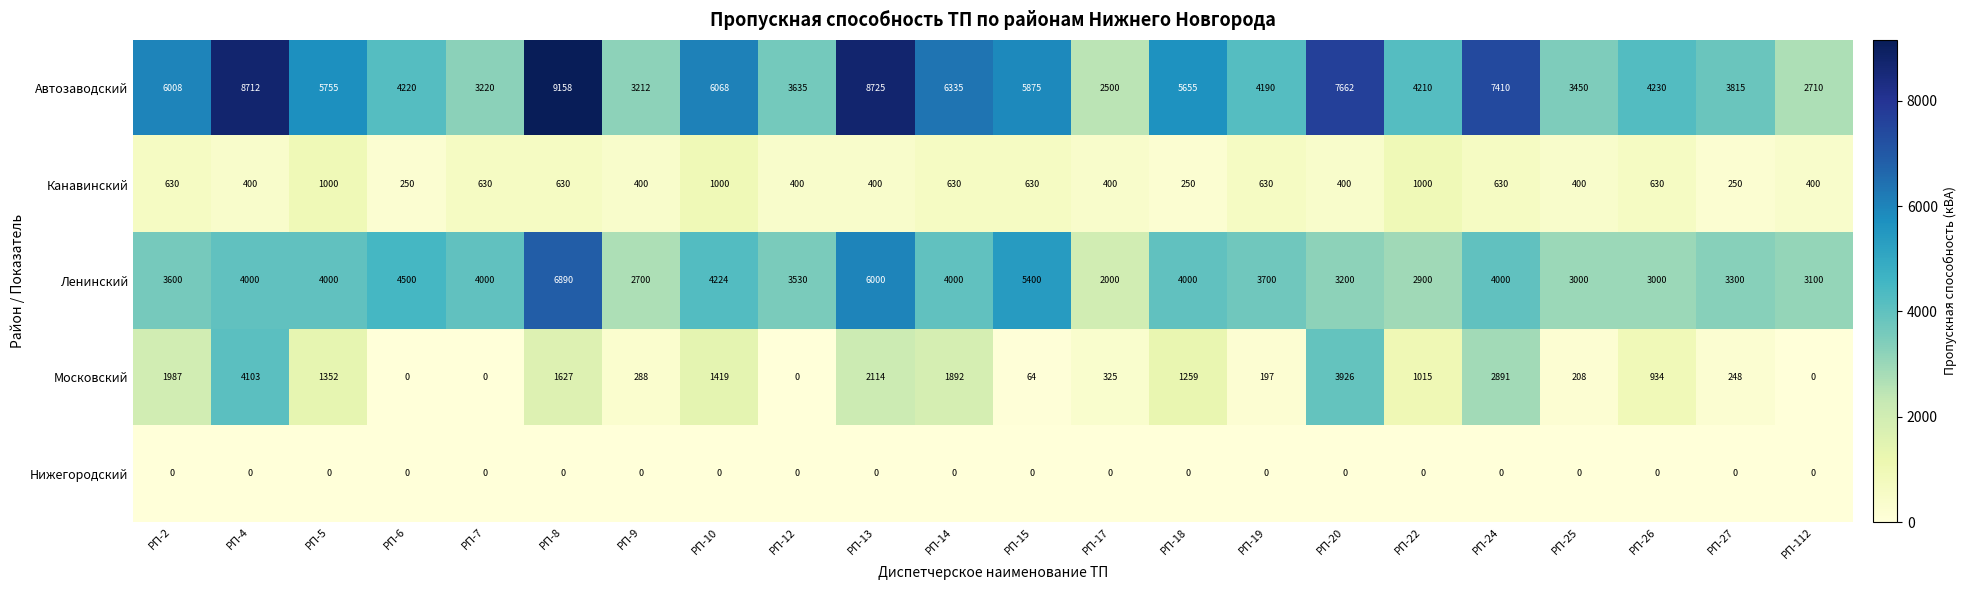

Which series has the largest total across all categories?

Автозаводский